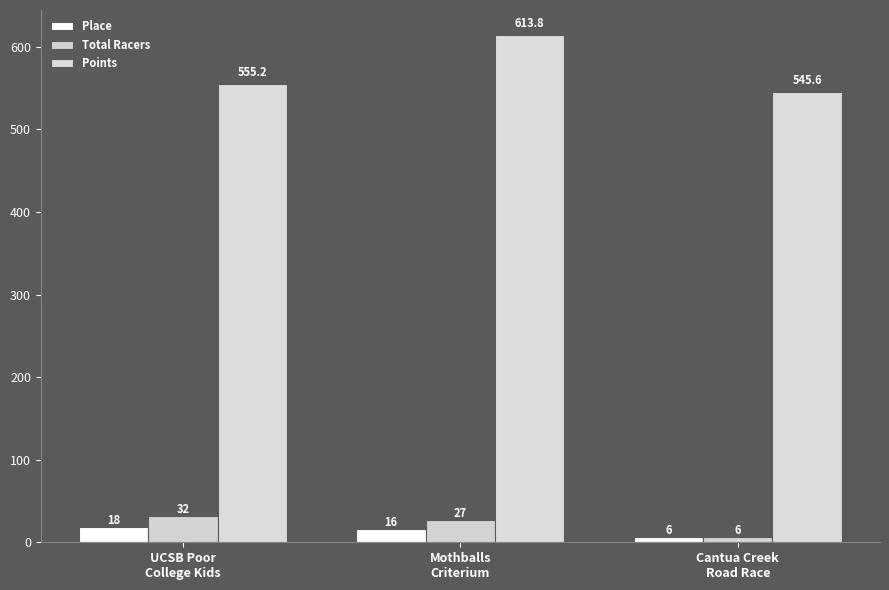

Is the value of Points at UCSB Poor
College Kids greater than the value of Total Racers at UCSB Poor
College Kids?

Yes